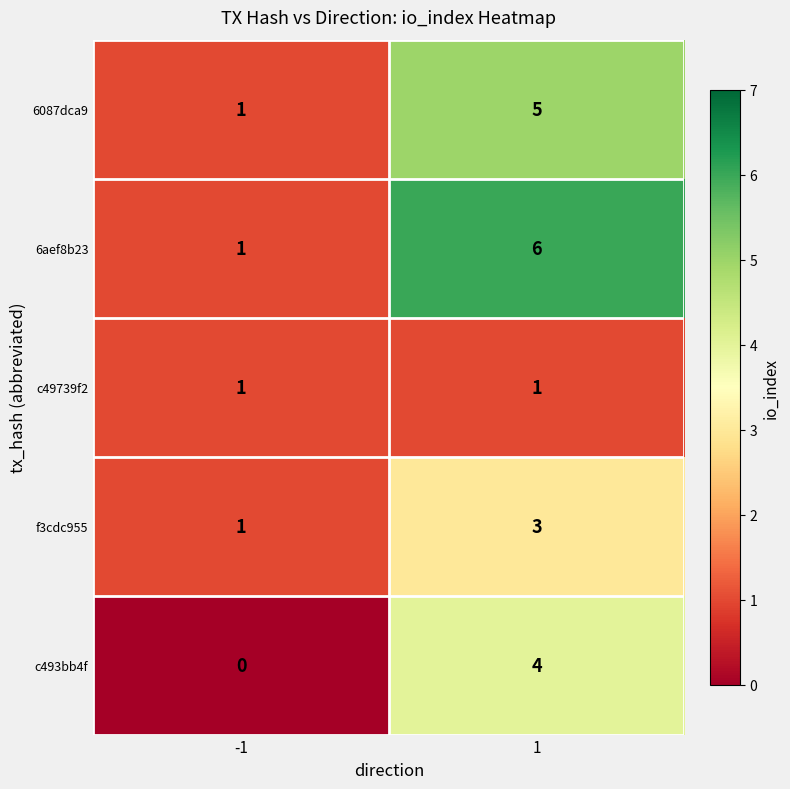

The value of c49739f2 at 1 is 1. True or false?

True